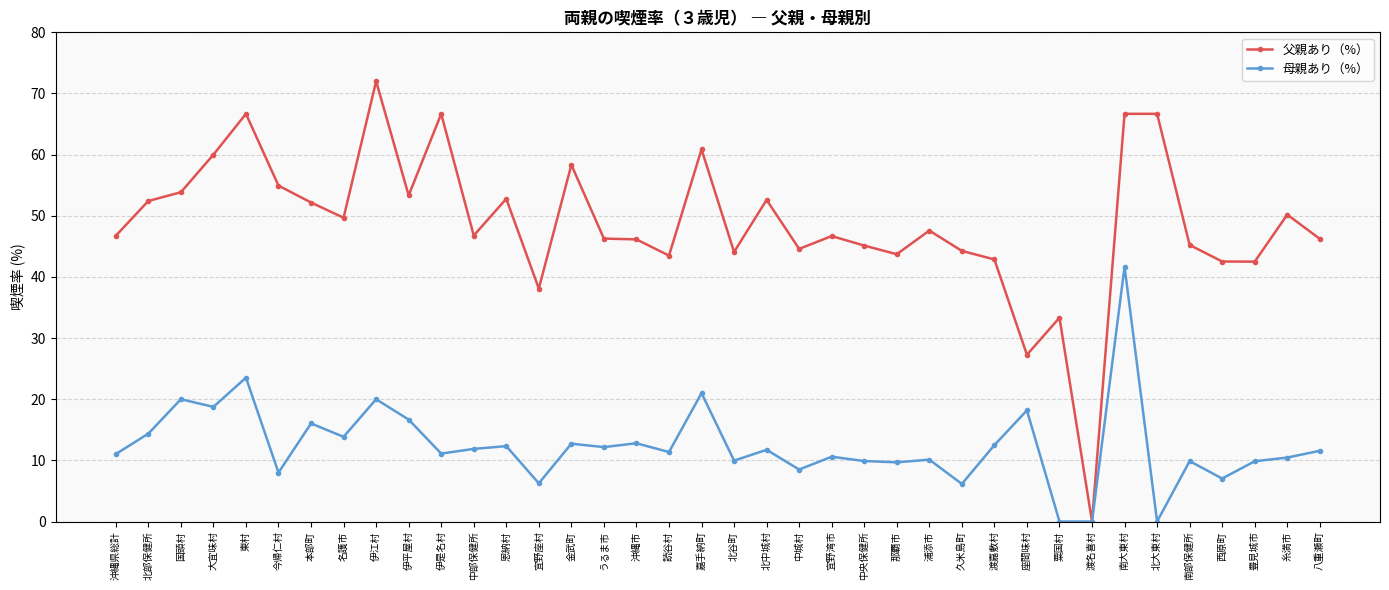

Which series has the largest total across all categories?

父親あり（%）